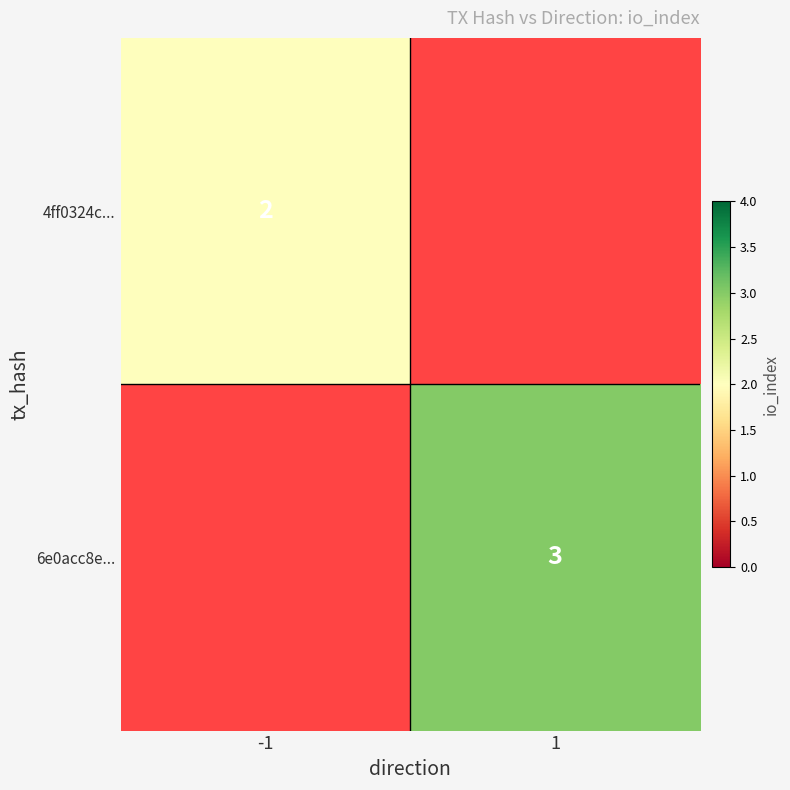

Is it true that 4ff0324c... equals 3 at -1?

False